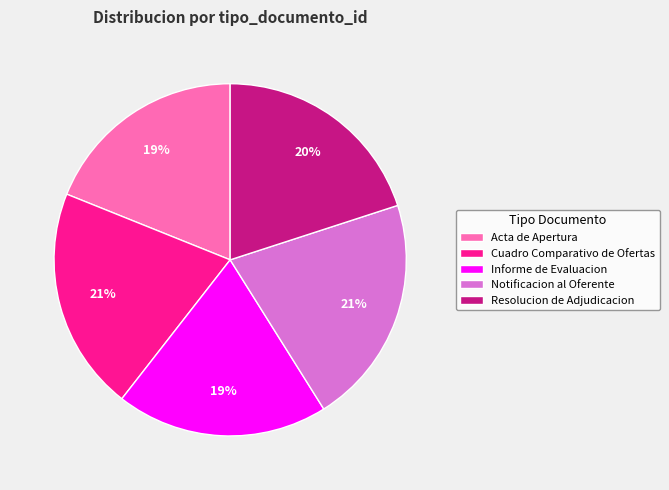

What percentage is the Cuadro Comparativo de Ofertas slice, to the nearest percent?

21%